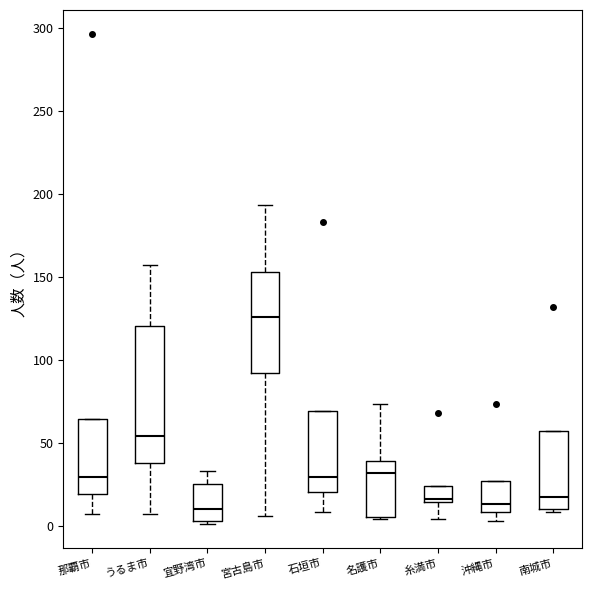

Where does the lower whisker of the box for 那覇市 end on the y-axis? The values are not printed on the chart, so give them approximately, as read against the axis.

5